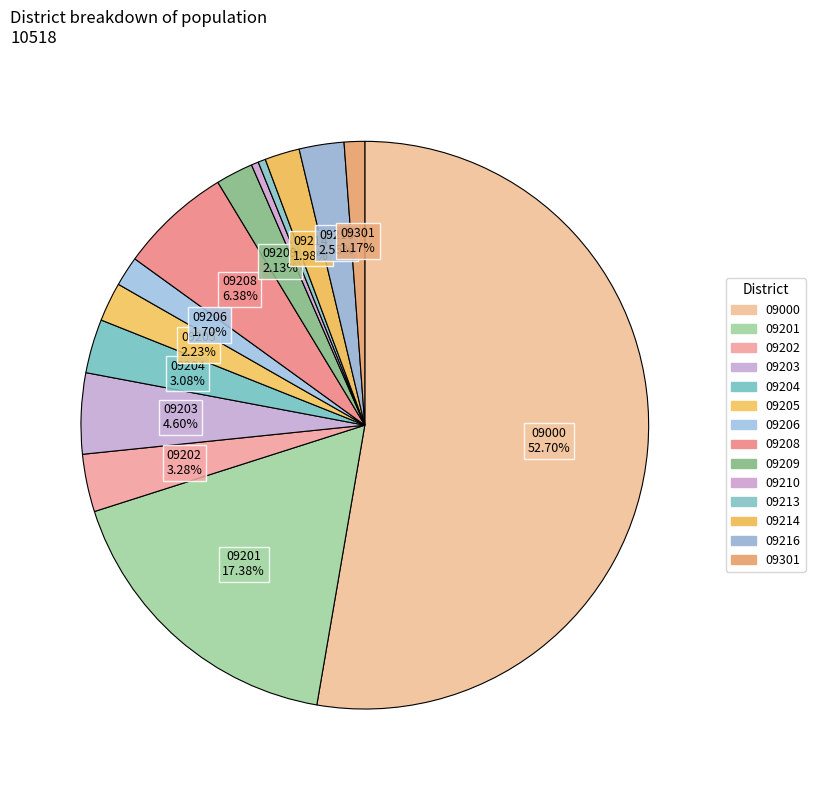

Does 09216 represent more than half of the total?

No